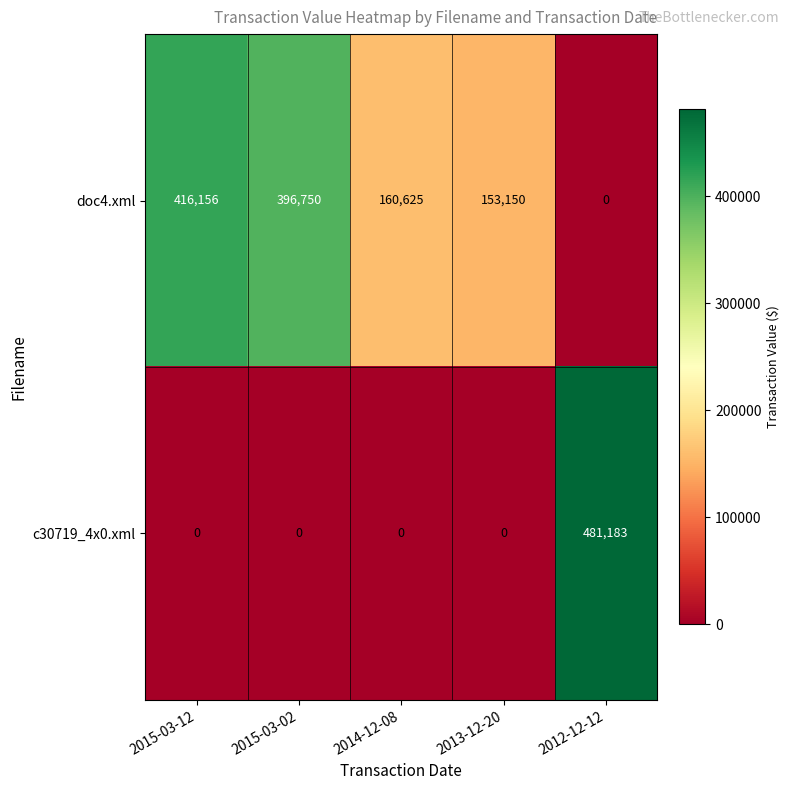

Reading left to right, list all the values displayed in this chart.

doc4.xml: 2015-03-12=416156	2015-03-02=396750	2014-12-08=160625	2013-12-20=153150	2012-12-12=0
c30719_4x0.xml: 2015-03-12=0	2015-03-02=0	2014-12-08=0	2013-12-20=0	2012-12-12=481183